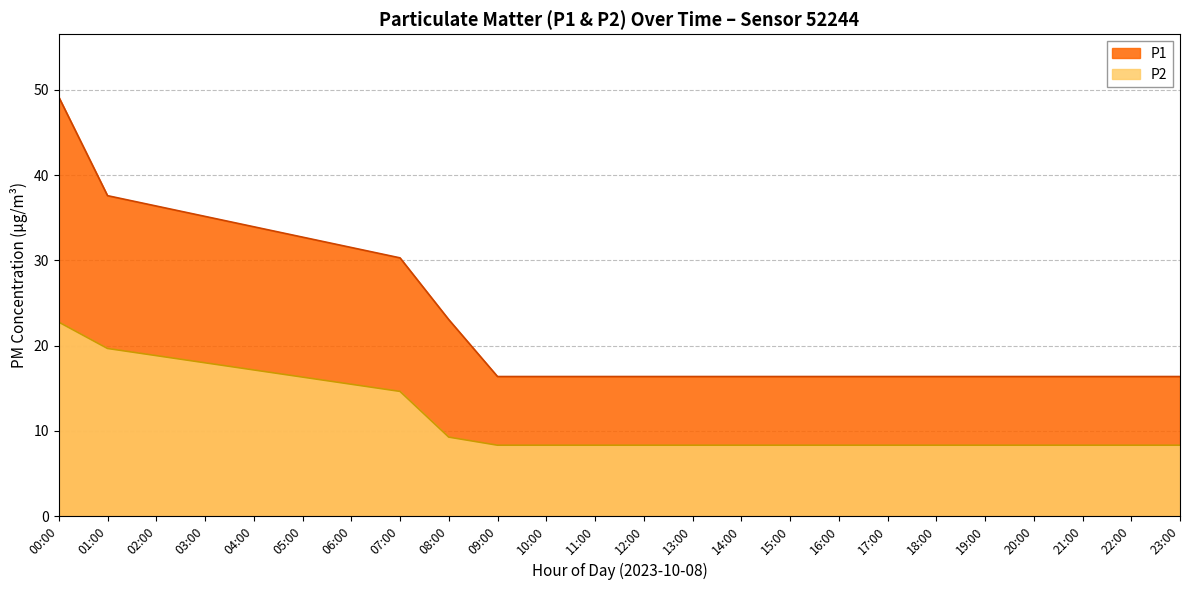

What position from the left is 03:00?

4